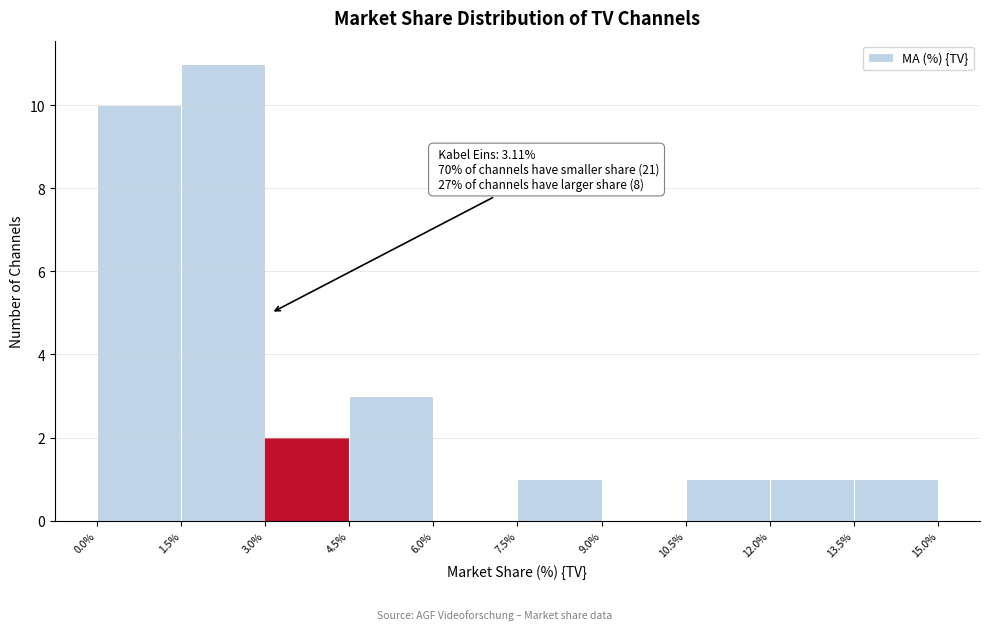

Which range on the x-axis has the tallest bar?

1.5% to 3.0%